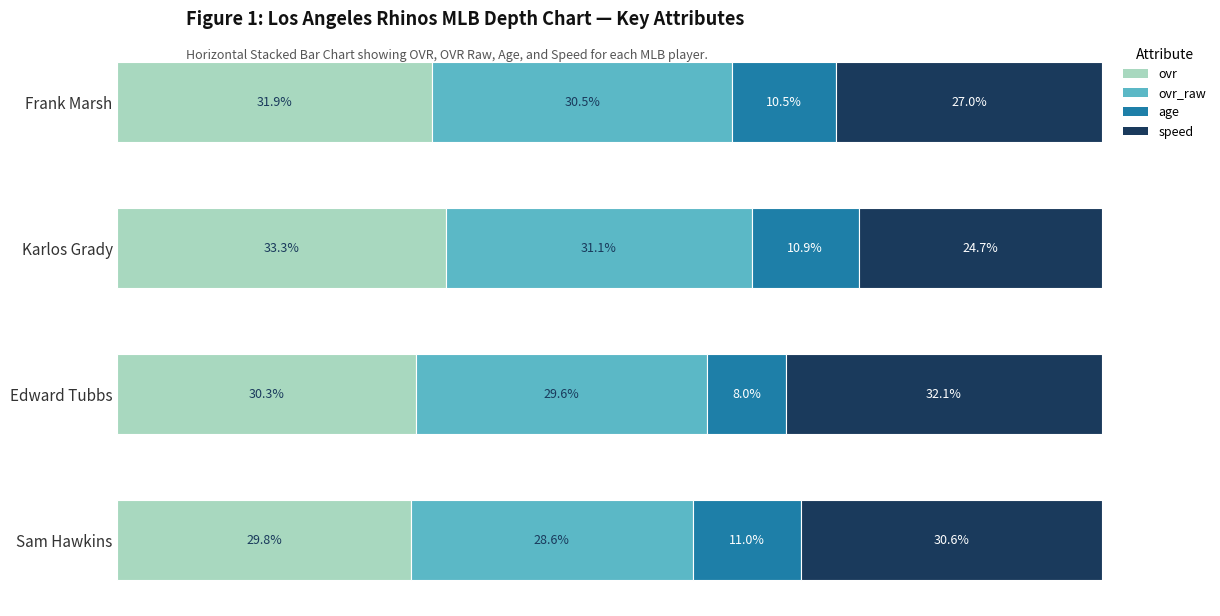

Which category has the lowest value in the ovr series?

Sam Hawkins